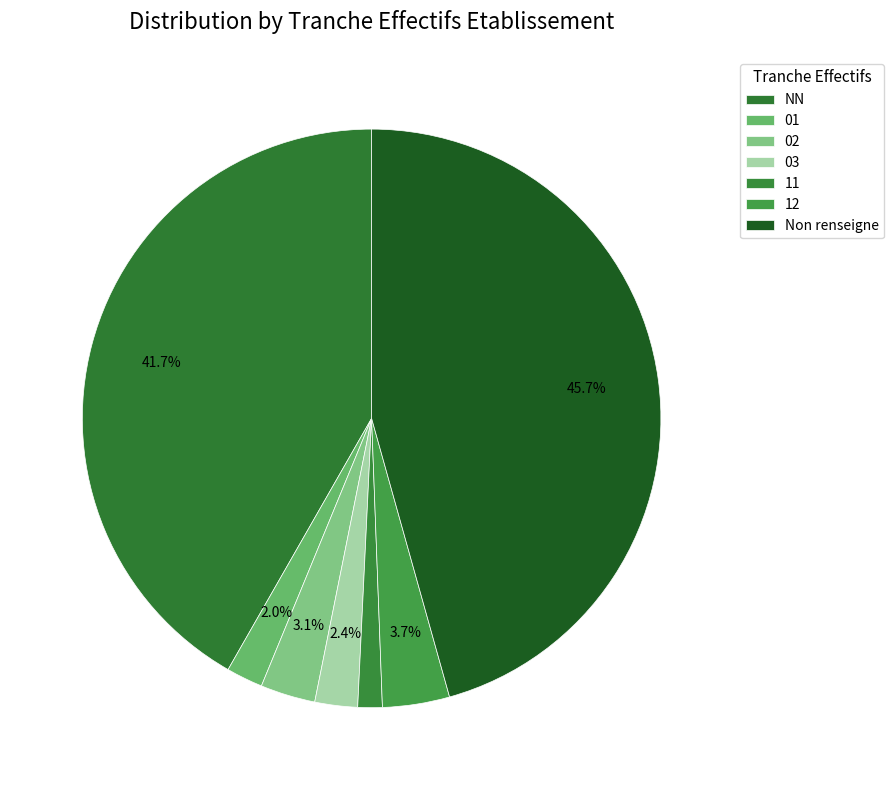

What is the ratio of the value at 11 to the value at 03?

0.6